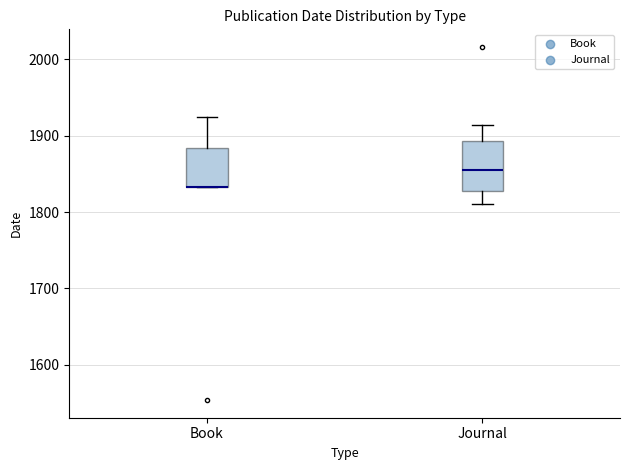

Where is the lower edge of the box for Book on the y-axis? The values are not printed on the chart, so give them approximately, as read against the axis.

1830